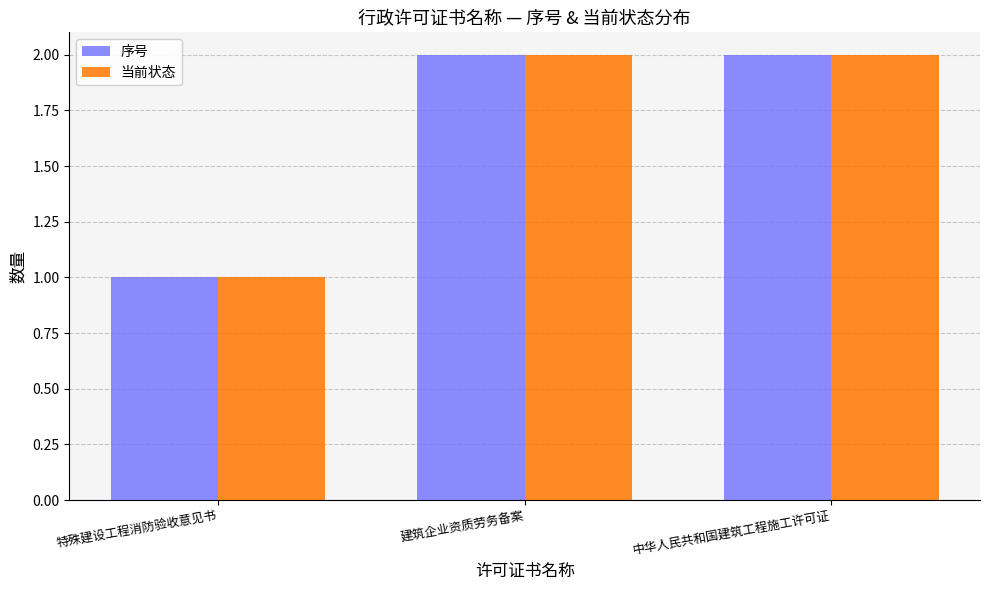

At which label does 当前状态 reach its minimum?

特殊建设工程消防验收意见书